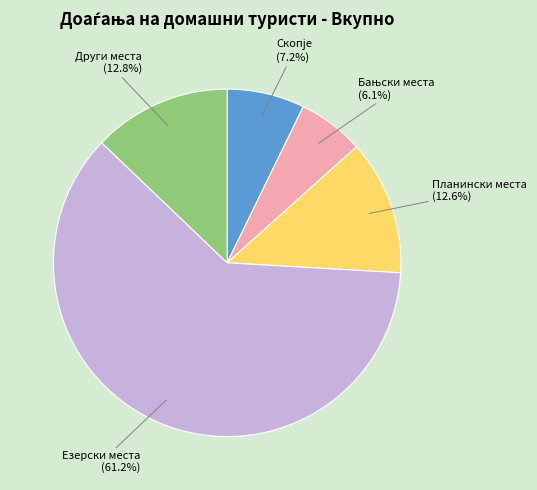

Is there a majority slice in this chart?

Yes